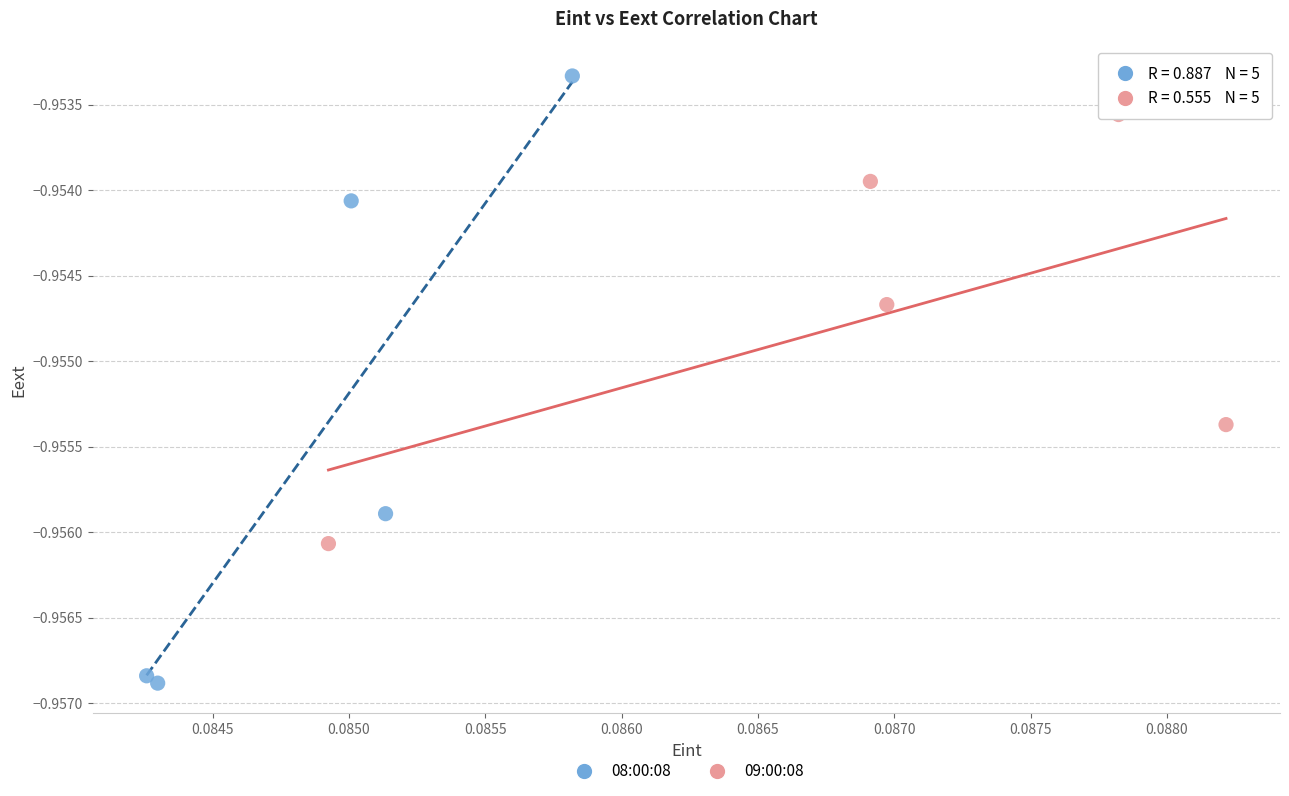

Which series contains the lowest Y value?

08:00:08